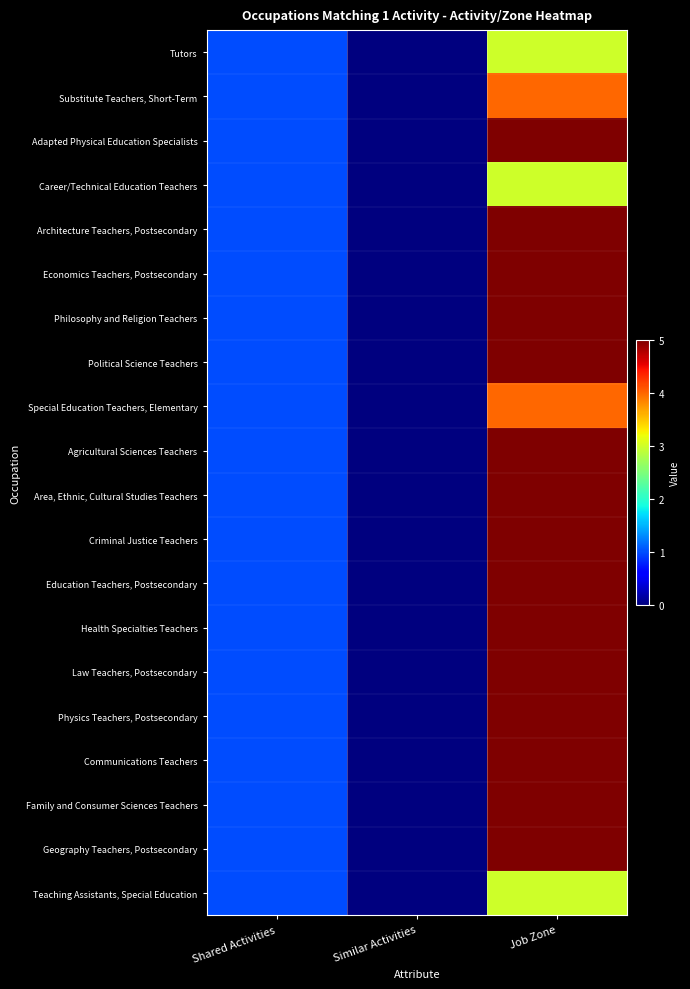

Reading left to right, what are all the values shown in this chart?

Tutors: Shared Activities=1	Similar Activities=0	Job Zone=3
Substitute Teachers, Short-Term: Shared Activities=1	Similar Activities=0	Job Zone=4
Adapted Physical Education Specialists: Shared Activities=1	Similar Activities=0	Job Zone=5
Career/Technical Education Teachers: Shared Activities=1	Similar Activities=0	Job Zone=3
Architecture Teachers, Postsecondary: Shared Activities=1	Similar Activities=0	Job Zone=5
Economics Teachers, Postsecondary: Shared Activities=1	Similar Activities=0	Job Zone=5
Philosophy and Religion Teachers: Shared Activities=1	Similar Activities=0	Job Zone=5
Political Science Teachers: Shared Activities=1	Similar Activities=0	Job Zone=5
Special Education Teachers, Elementary: Shared Activities=1	Similar Activities=0	Job Zone=4
Agricultural Sciences Teachers: Shared Activities=1	Similar Activities=0	Job Zone=5
Area, Ethnic, Cultural Studies Teachers: Shared Activities=1	Similar Activities=0	Job Zone=5
Criminal Justice Teachers: Shared Activities=1	Similar Activities=0	Job Zone=5
Education Teachers, Postsecondary: Shared Activities=1	Similar Activities=0	Job Zone=5
Health Specialties Teachers: Shared Activities=1	Similar Activities=0	Job Zone=5
Law Teachers, Postsecondary: Shared Activities=1	Similar Activities=0	Job Zone=5
Physics Teachers, Postsecondary: Shared Activities=1	Similar Activities=0	Job Zone=5
Communications Teachers: Shared Activities=1	Similar Activities=0	Job Zone=5
Family and Consumer Sciences Teachers: Shared Activities=1	Similar Activities=0	Job Zone=5
Geography Teachers, Postsecondary: Shared Activities=1	Similar Activities=0	Job Zone=5
Teaching Assistants, Special Education: Shared Activities=1	Similar Activities=0	Job Zone=3